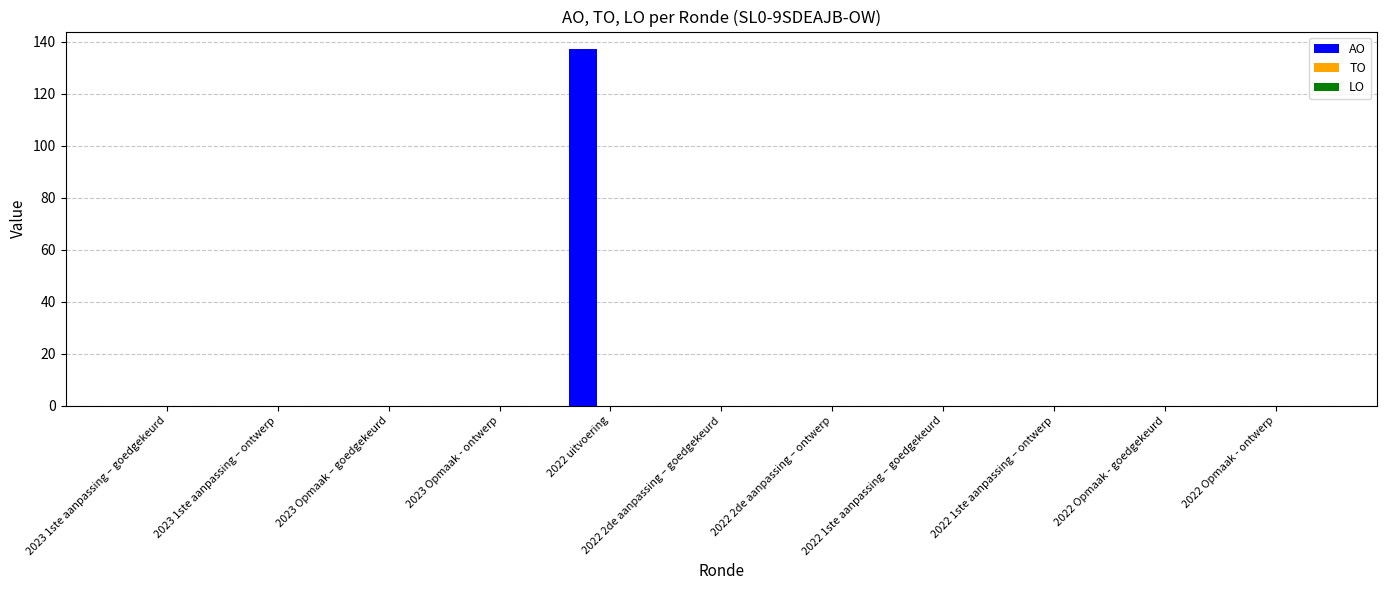

Are the bars grouped side by side (vs. stacked)?

No